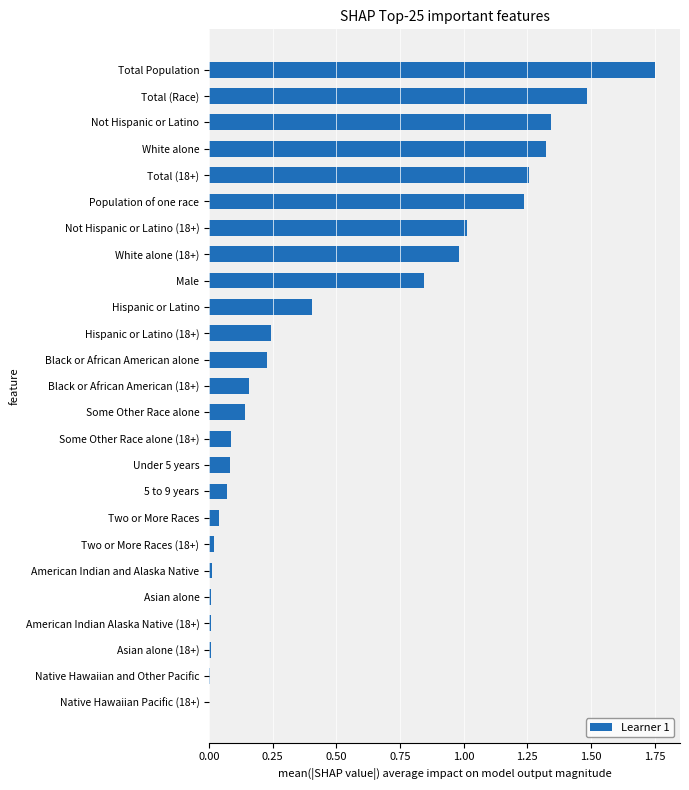

What is the sum of the values at Not Hispanic or Latino and Some Other Race alone (18+)?

1.4